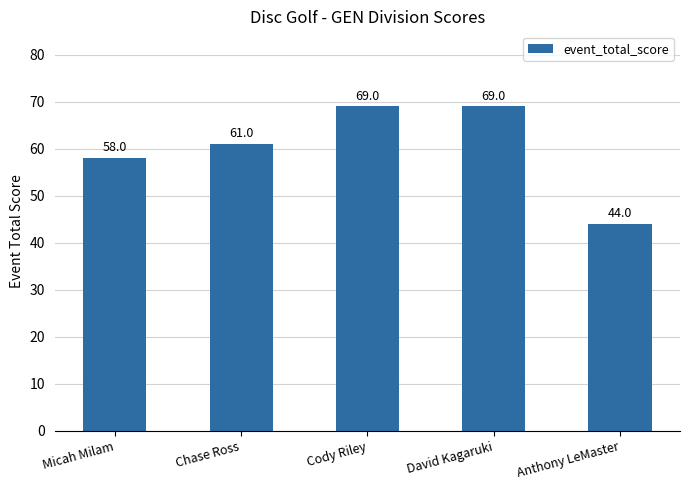

What is the change in value from David Kagaruki to Anthony LeMaster?

-25